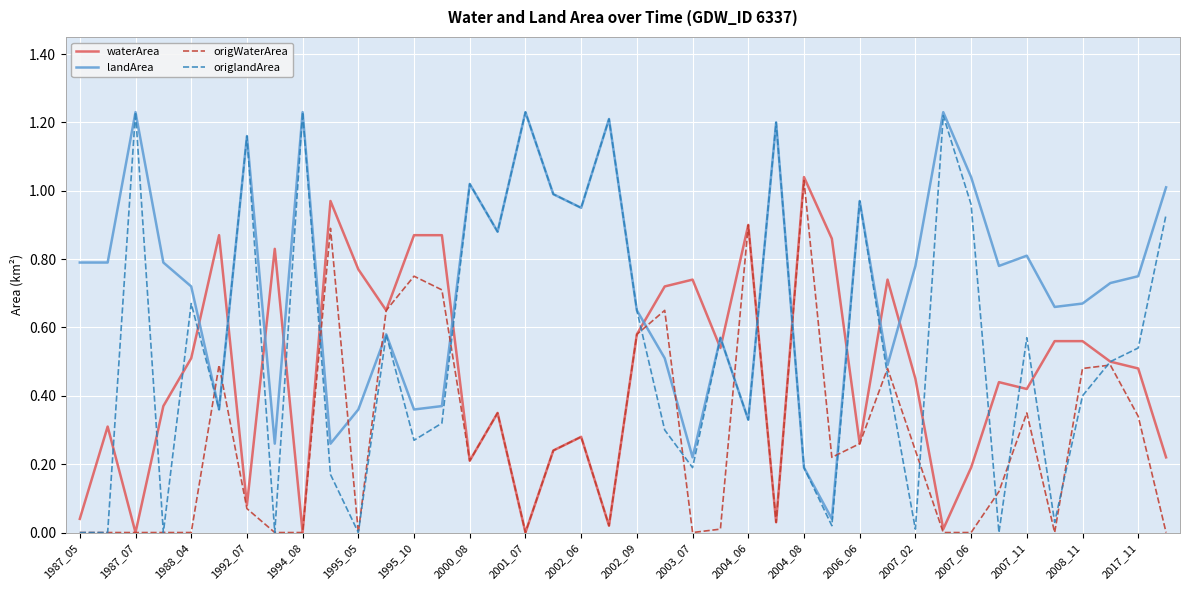

How many lines are shown in the chart?

4